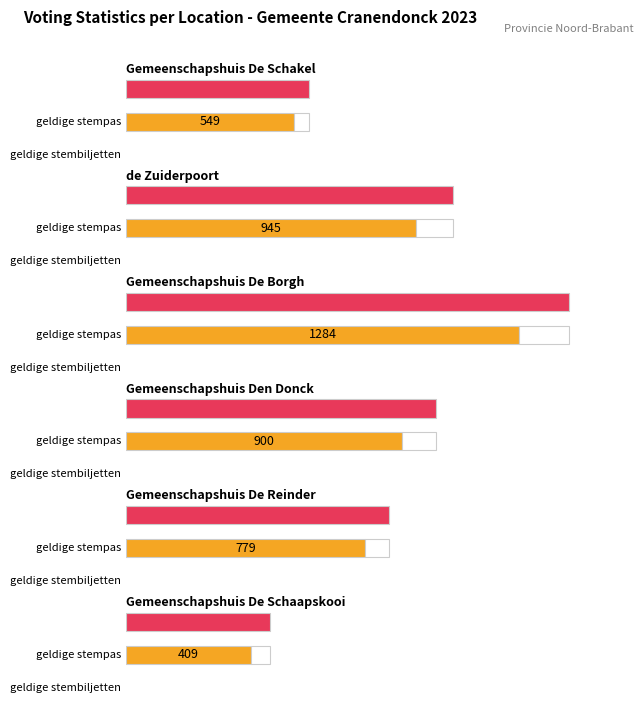

Which category has the lowest value across all series?

geldige stempas